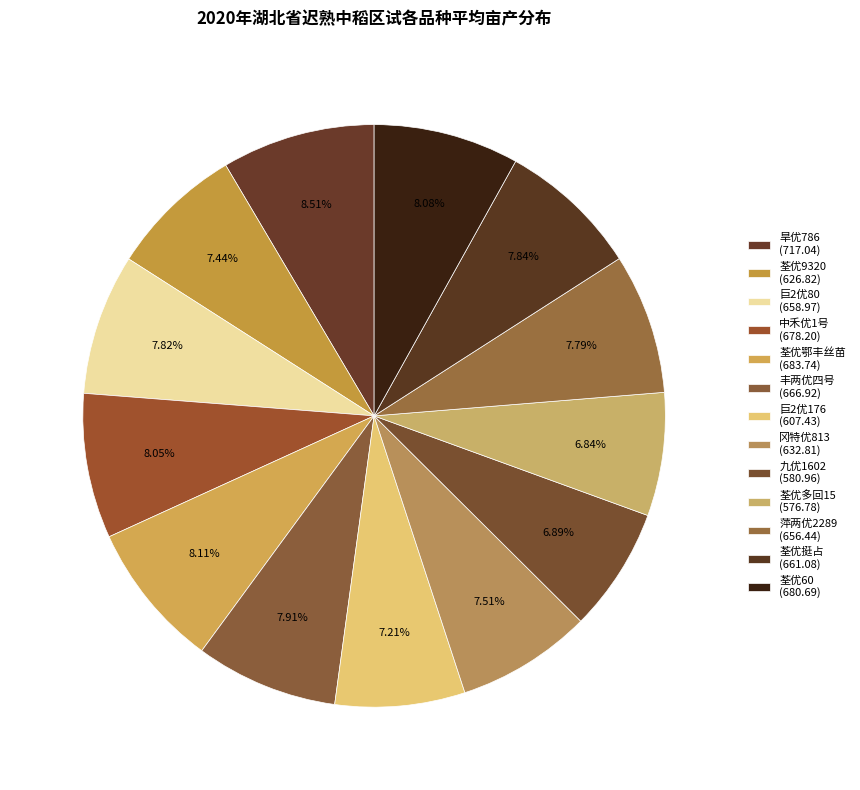

How many segments does this pie chart have?

13